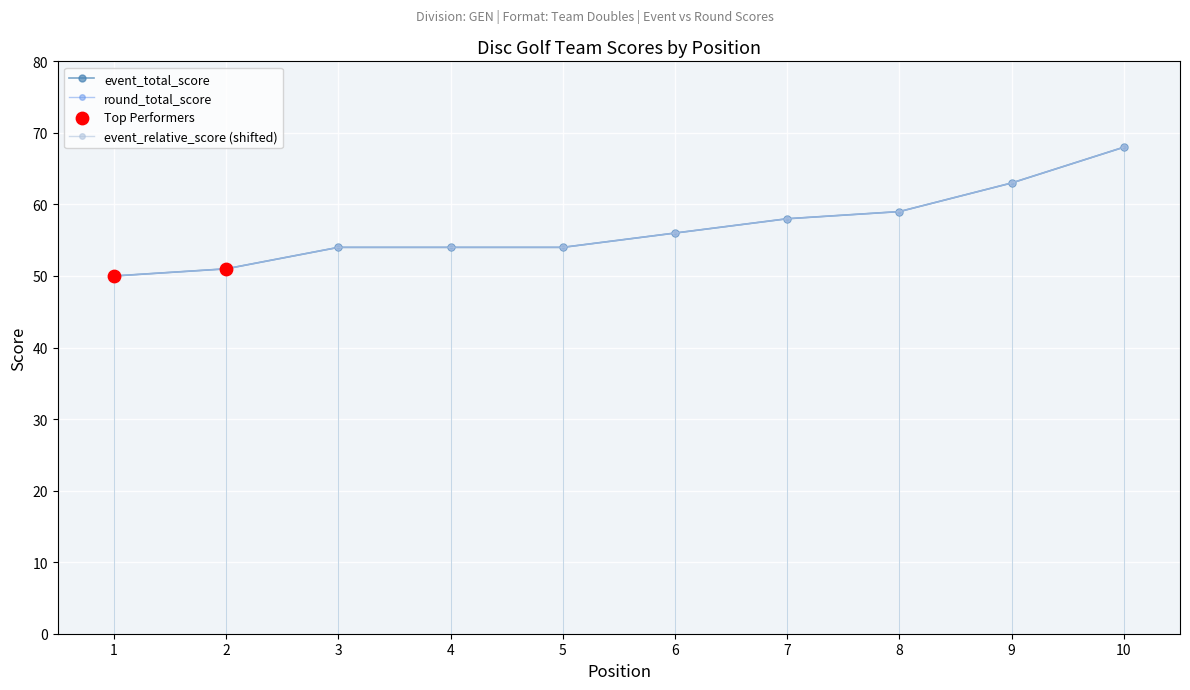

What is the total value across all series at 8?

177